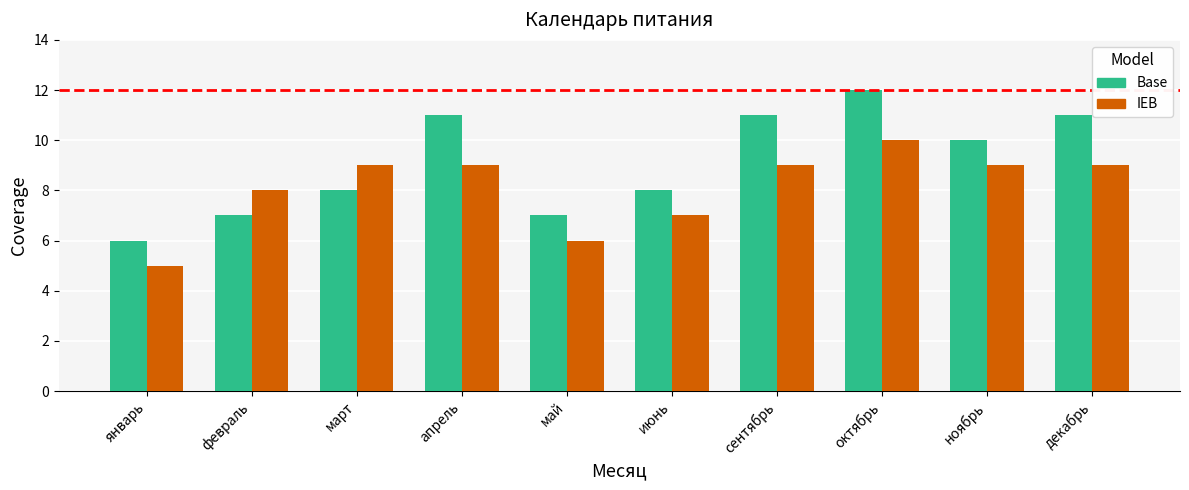

Between февраль and сентябрь, which series saw the biggest shift?

Base